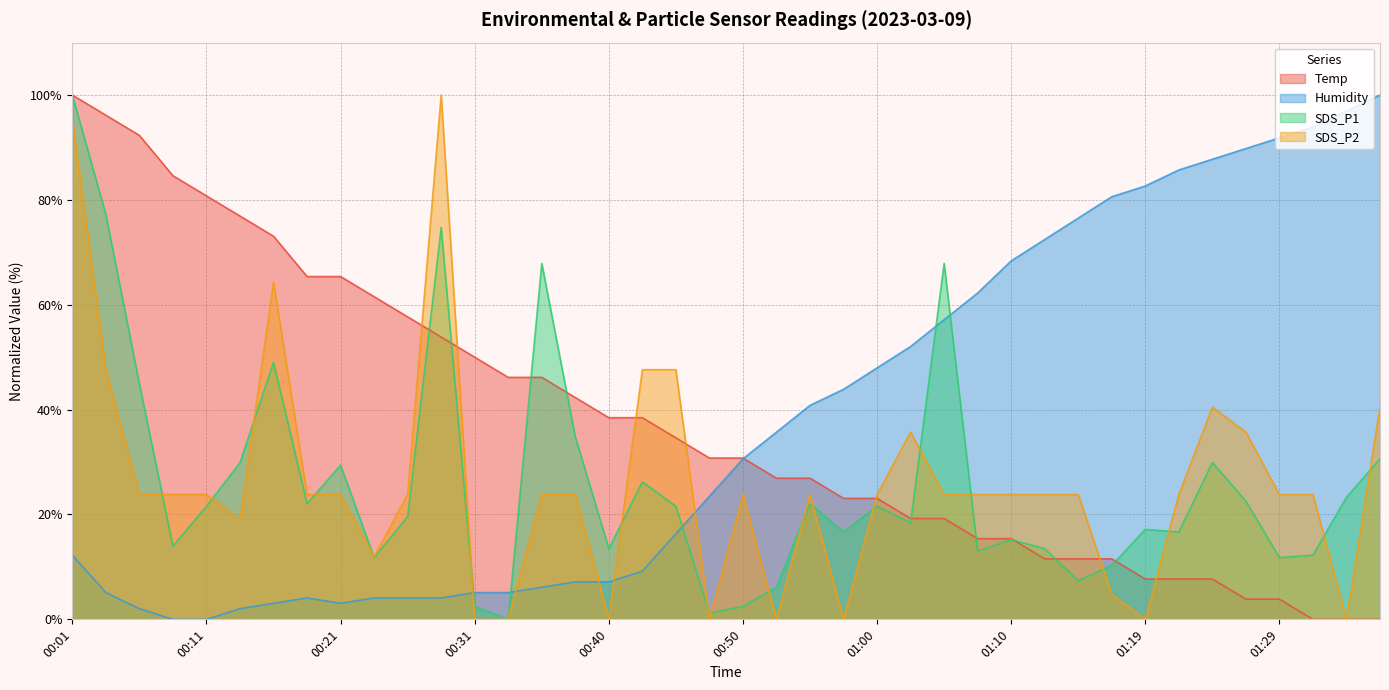

At which category is the sum across all series the highest?

00:01